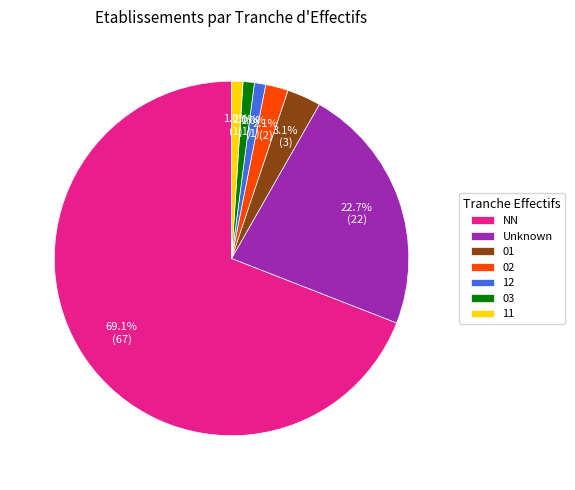

Between 11 and NN, which is larger?

NN